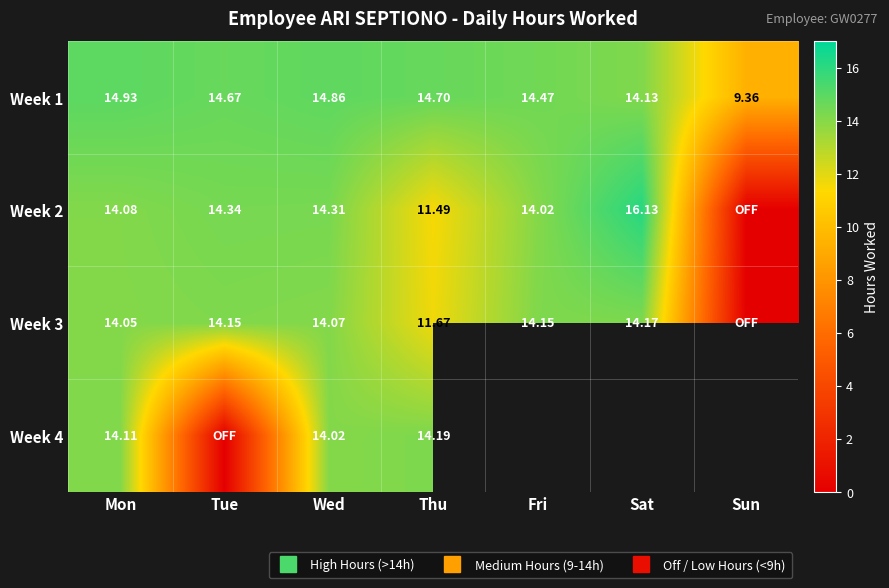

Which label corresponds to the largest value in the chart?

Sat